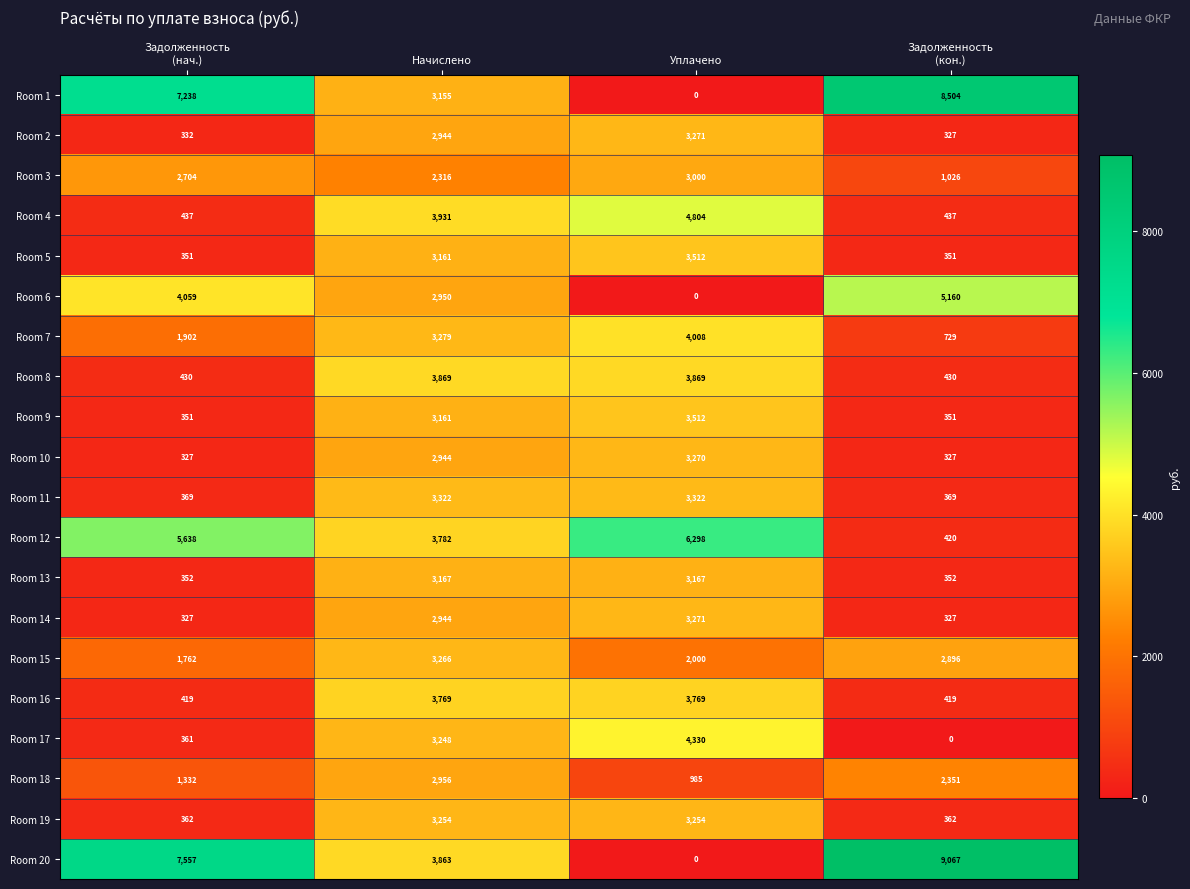

Which series has the largest range (max minus min)?

Room 20